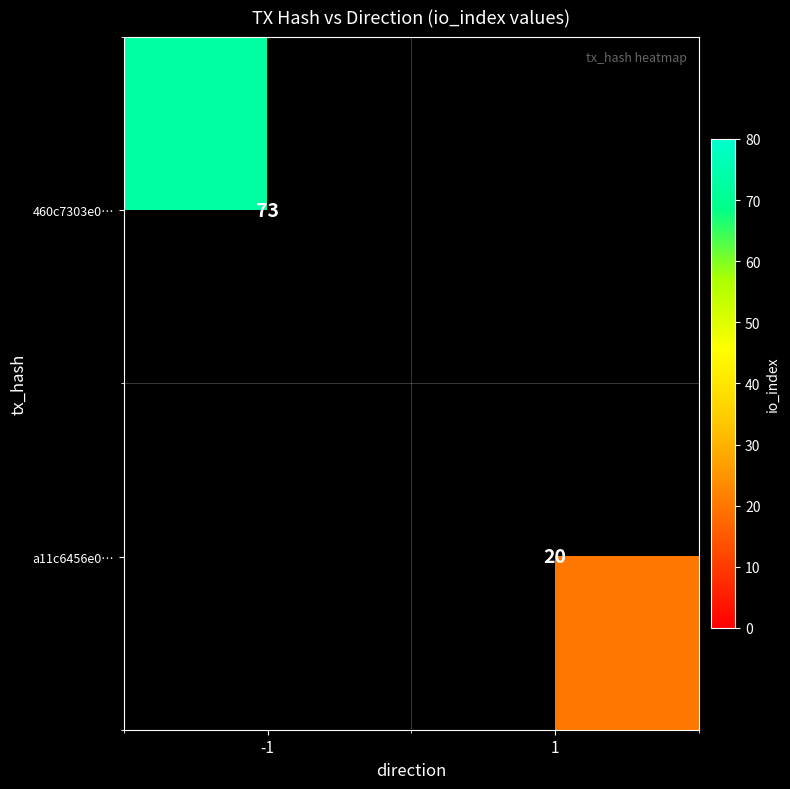

What is the smallest value displayed?

20.0